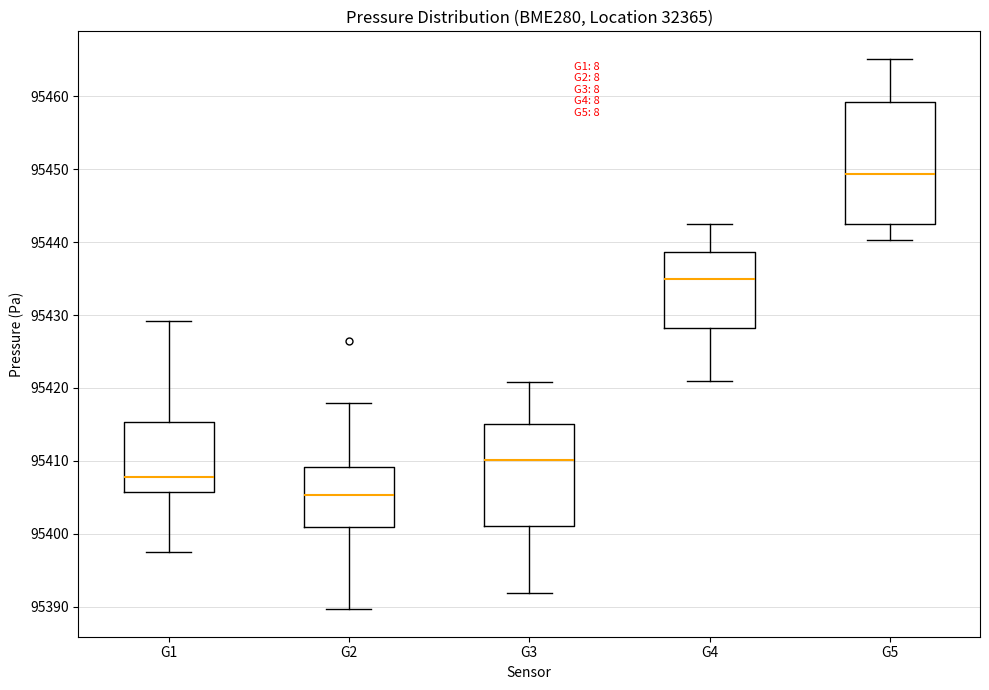

Which box is the tallest, from its lower edge to its upper edge?

G5